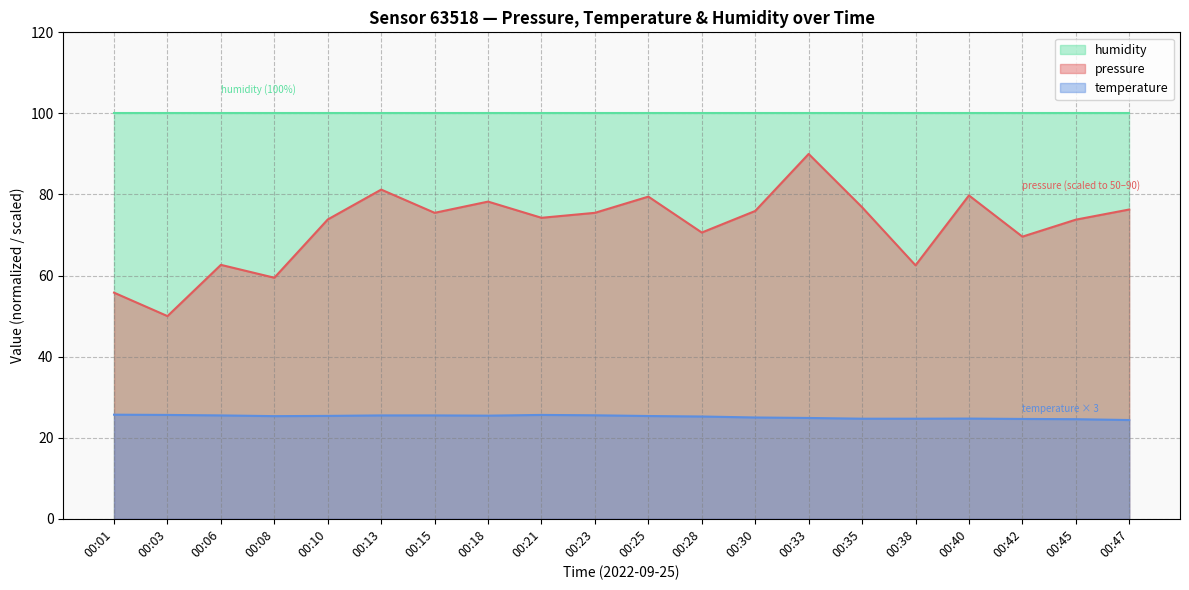

What is the value of the pressure point at the 2nd from the left?

50.0